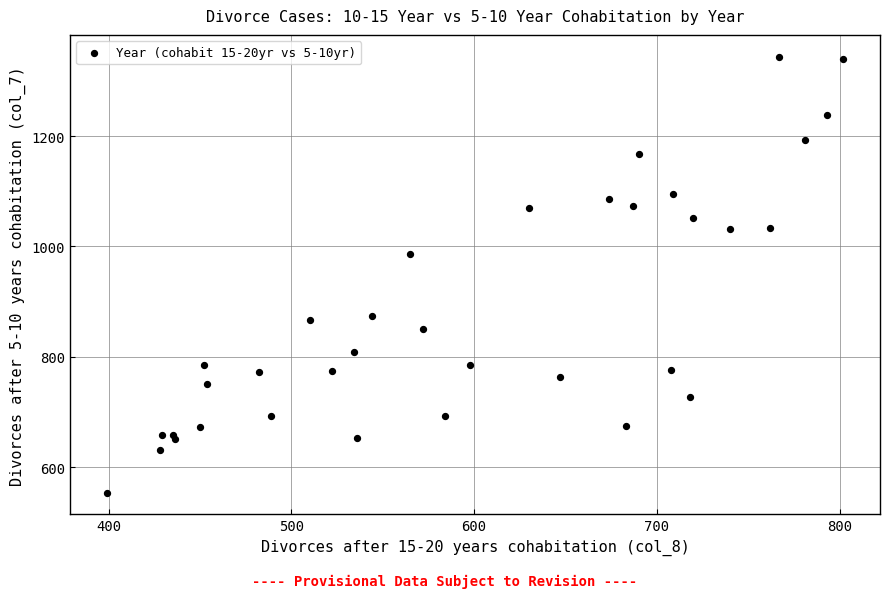

What Y value in the scatter plot is closest to 949?

987